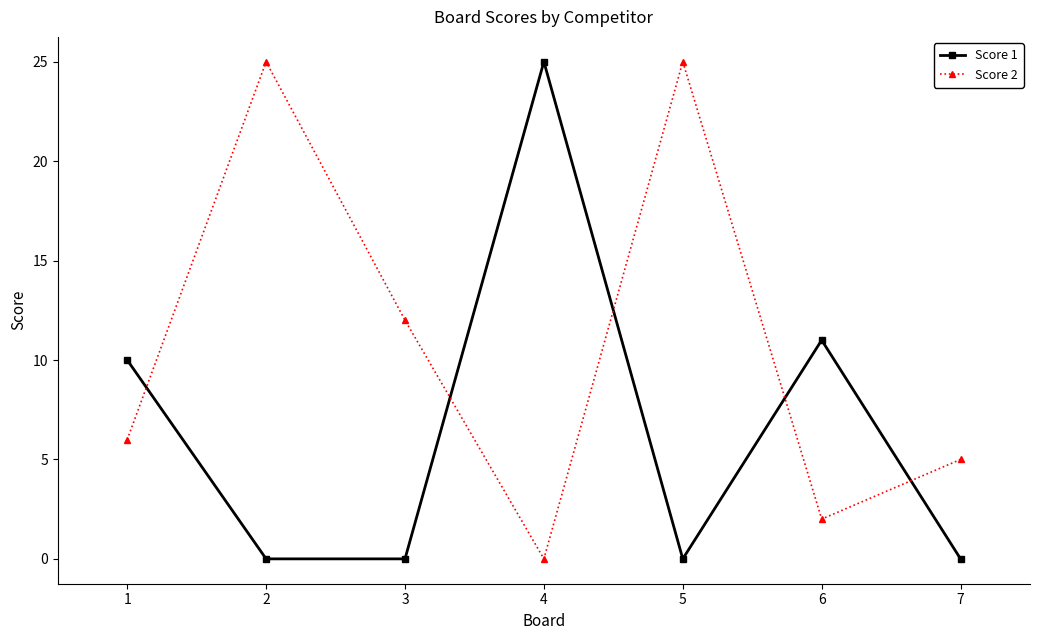

The Score 2 series shows 9 at 5. True or false?

False